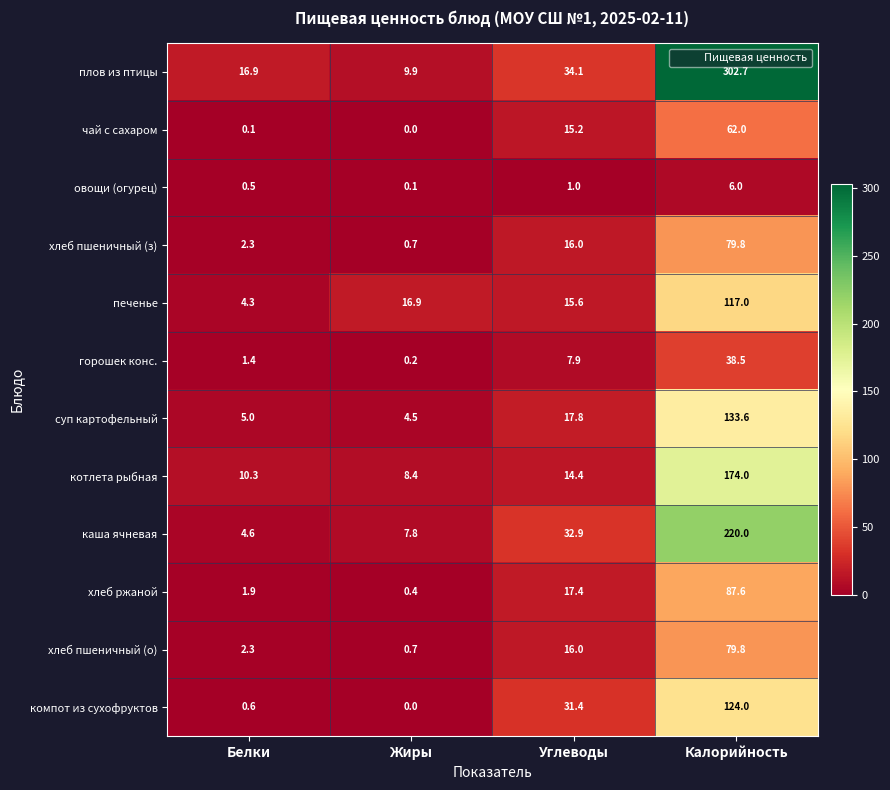

What is the sum of all хлеб пшеничный (о) values?

98.8